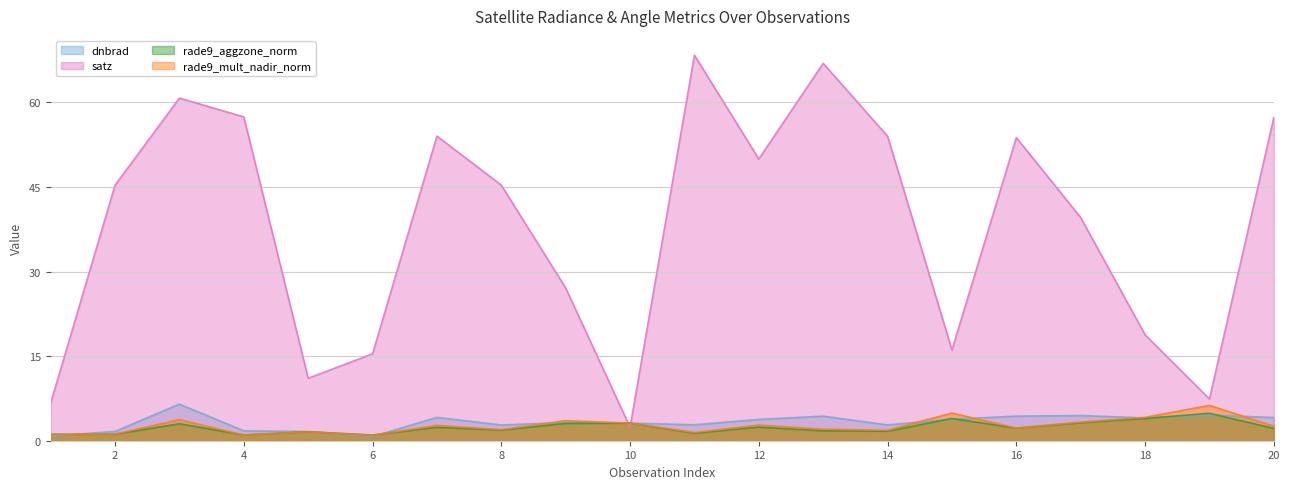

List the series in order of their peak value, highest first.

satz, dnbrad, rade9_mult_nadir_norm, rade9_aggzone_norm